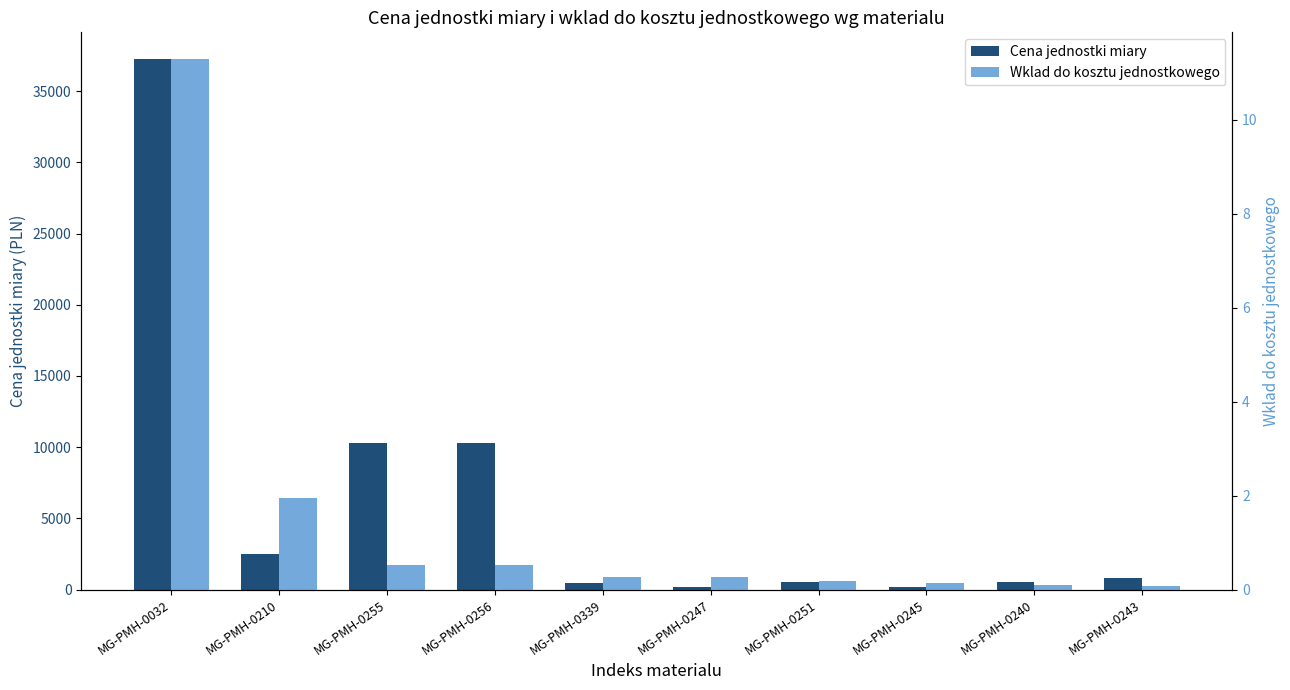

What is the label of the 2nd bar from the left?

MG-PMH-0210